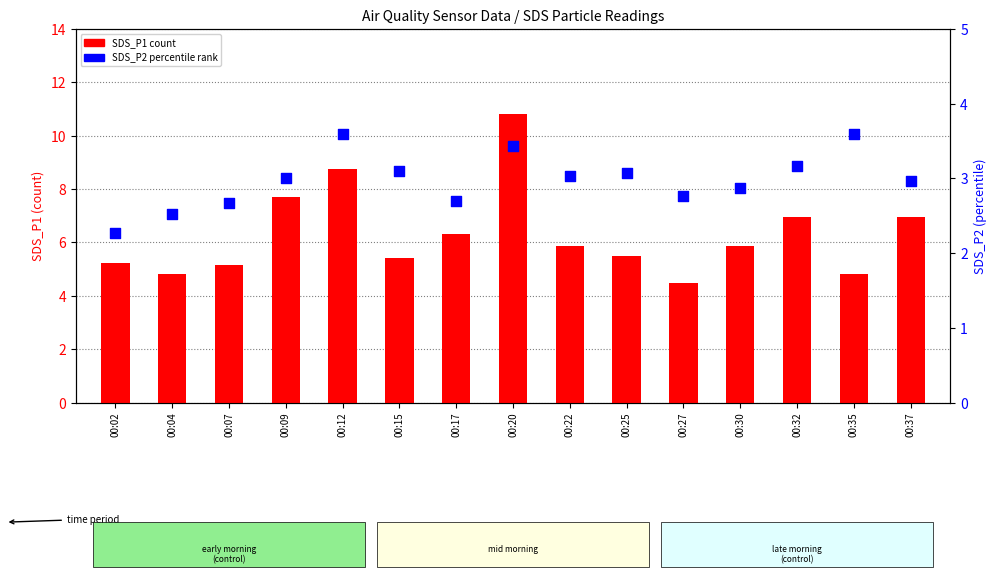

Which series contains the highest Y value?

SDS_P1